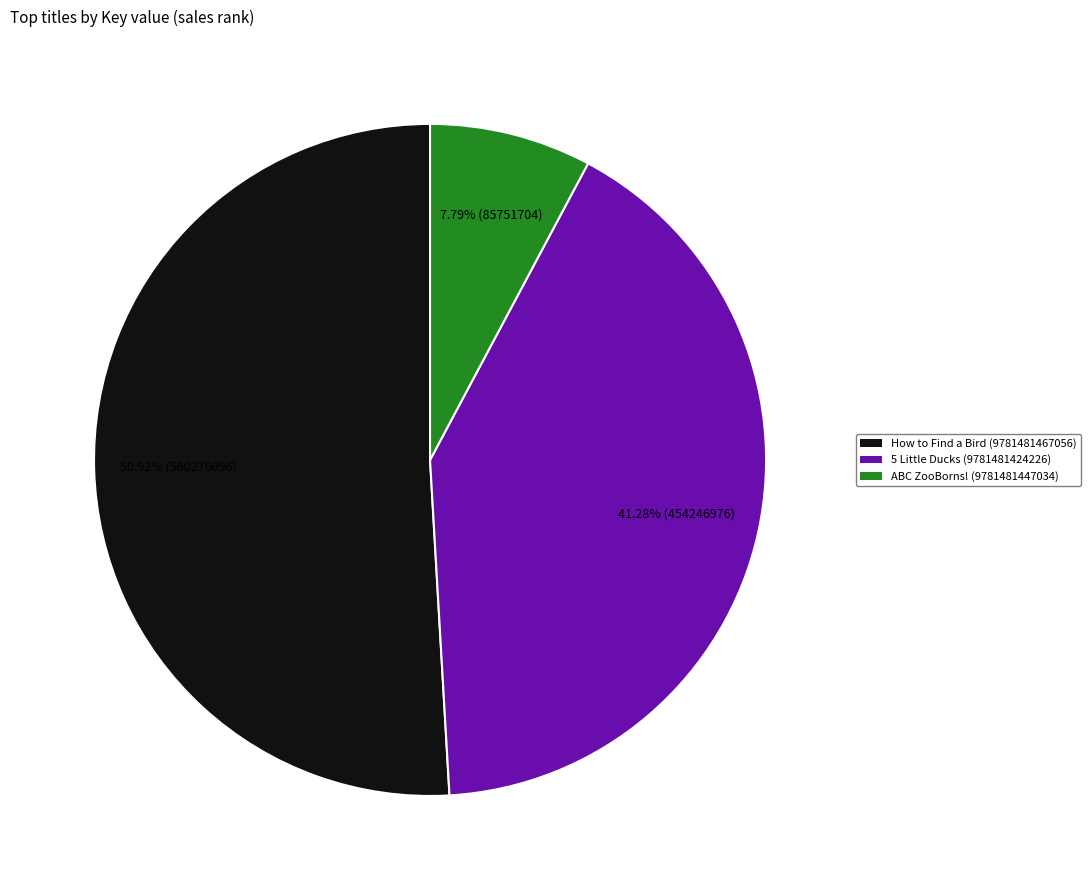

Rank the categories by value from highest to lowest.

How to Find a Bird (9781481467056), 5 Little Ducks (9781481424226), ABC ZooBorns! (9781481447034)